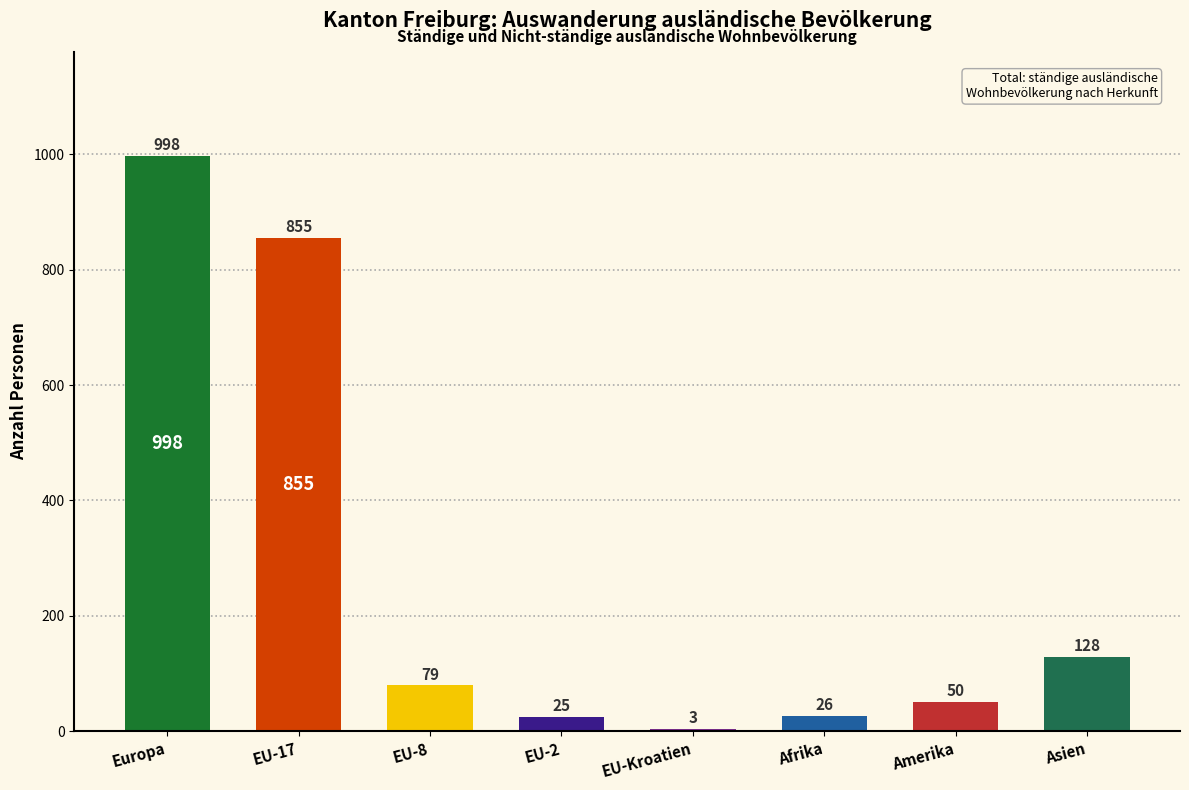

How many data points in Total are less than 79?

4